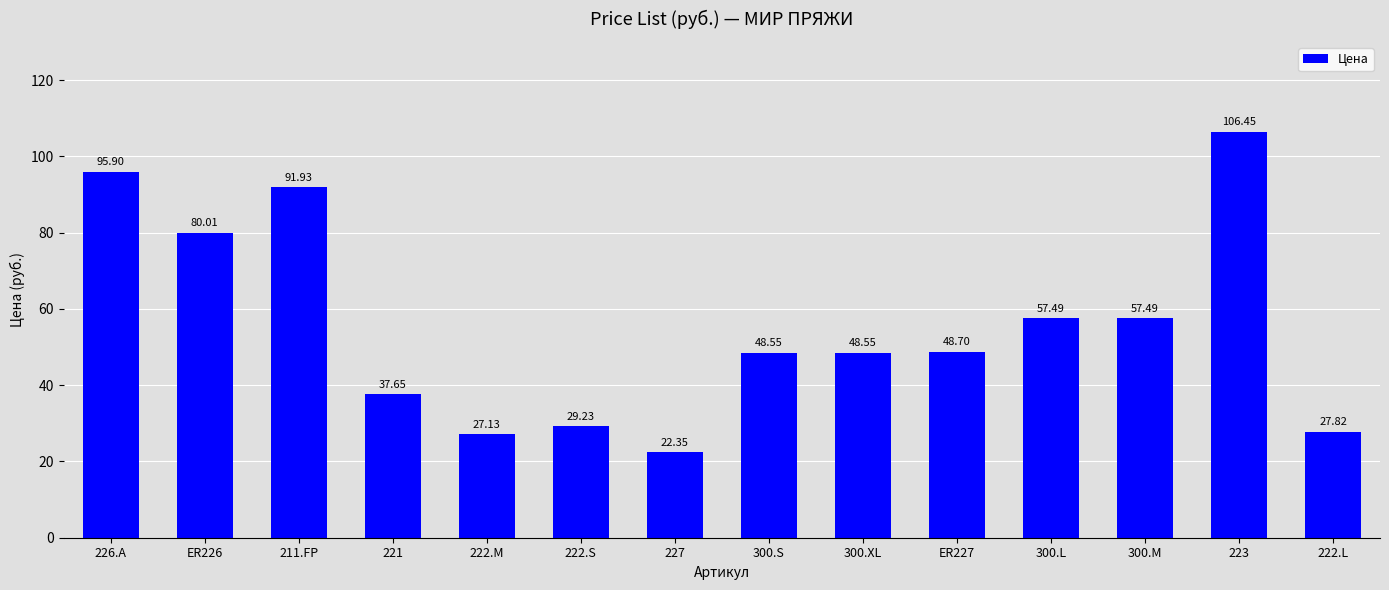

What is the label of the 13th bar from the left?

223